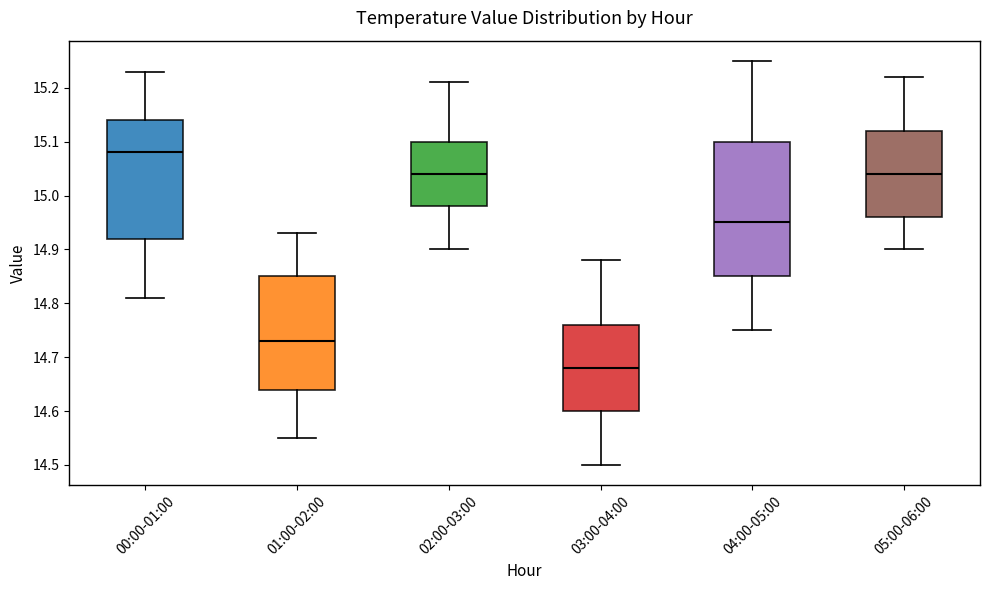

Where is the lower edge of the box for 00:00-01:00 on the y-axis? The values are not printed on the chart, so give them approximately, as read against the axis.

14.92